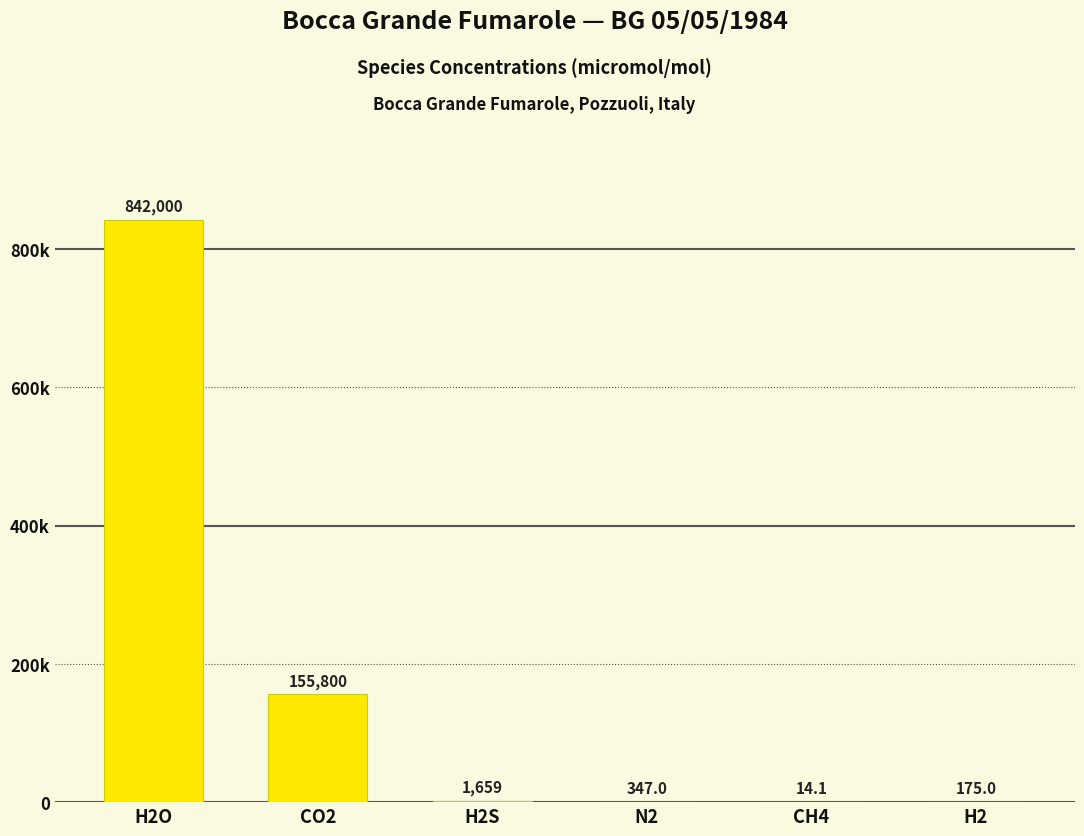

Reading right to left, list all the values displayed in this chart.

H2=175.0	CH4=14.1	N2=347.0	H2S=1659.0	CO2=155800.0	H2O=842000.0